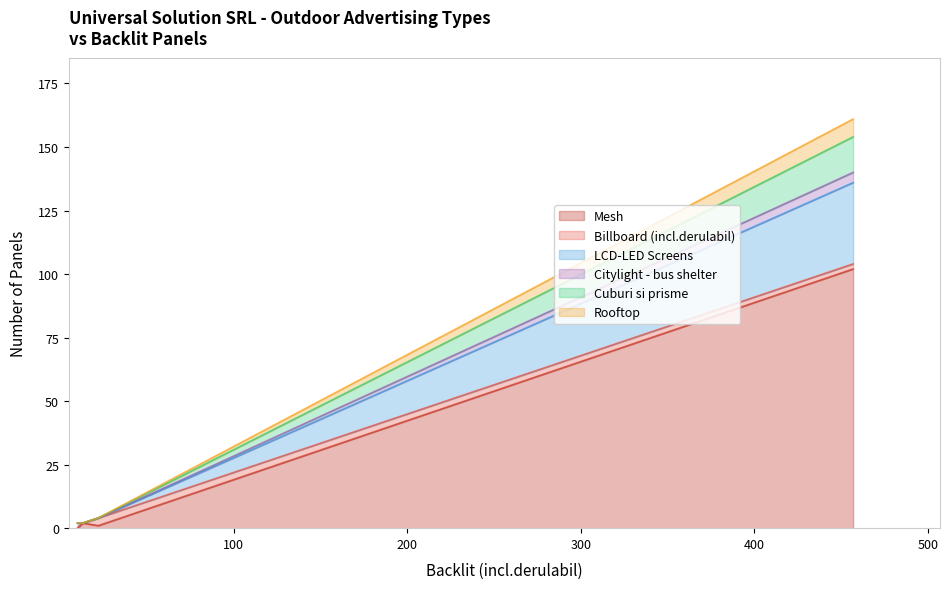

What is the highest value of the Mesh series?

102